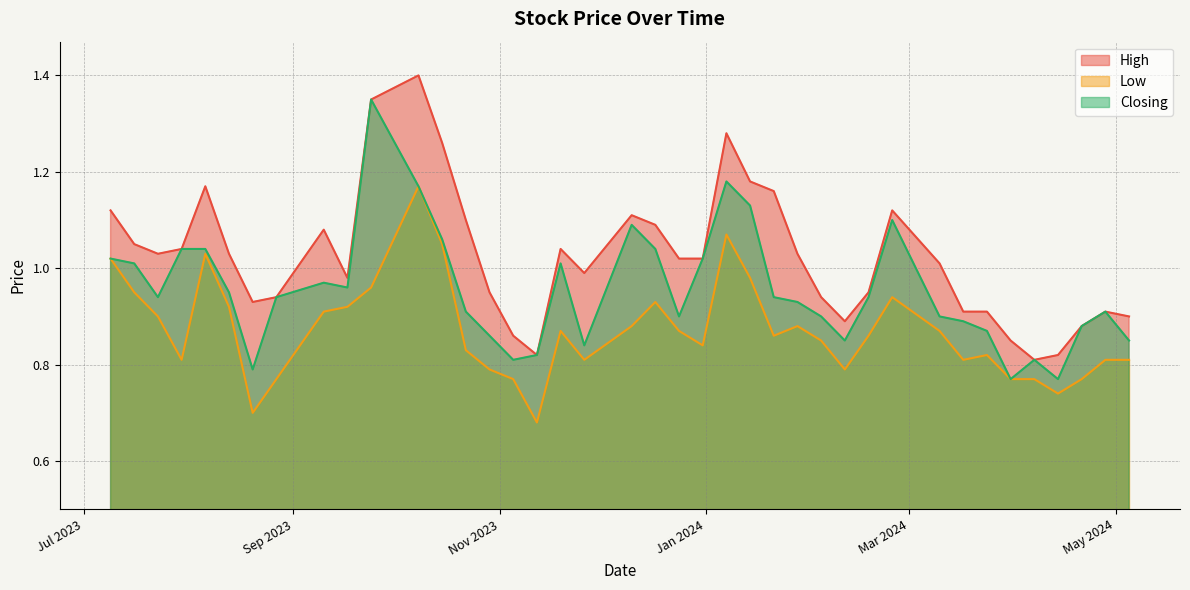

What are all the series names shown in the legend?

High, Low, Closing